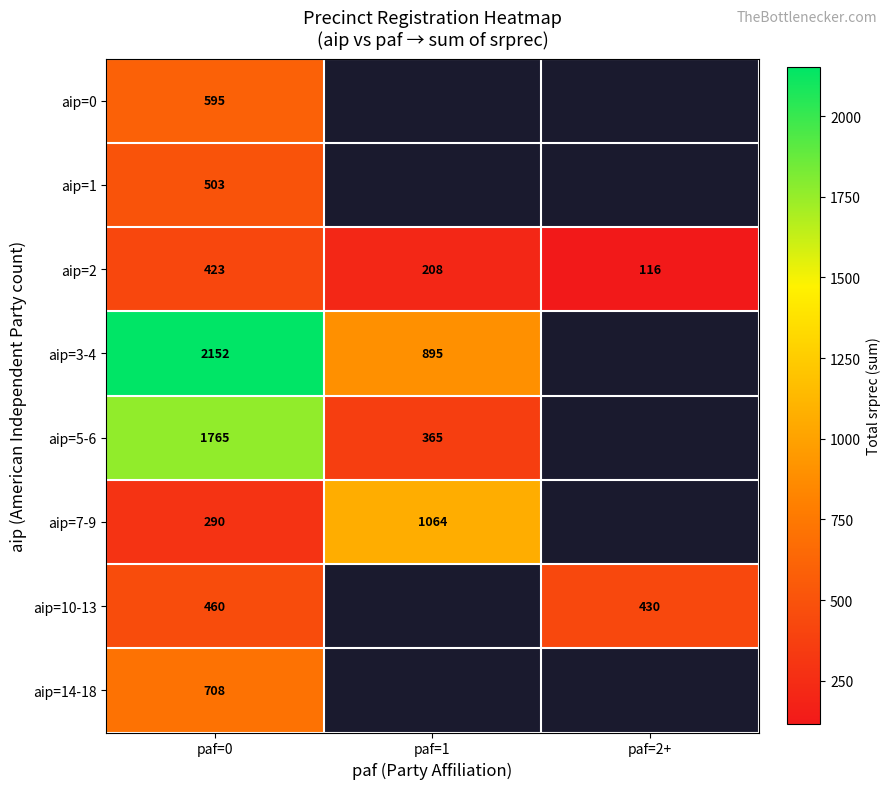

Which category has the highest value across all series?

paf=0